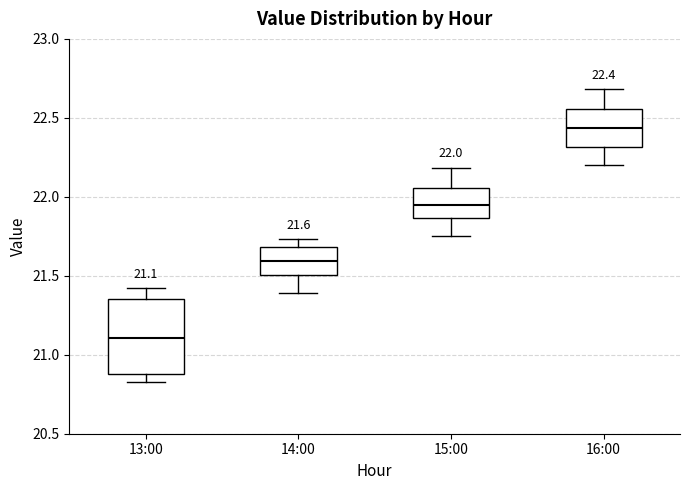

Which box's median line is the lowest?

13:00